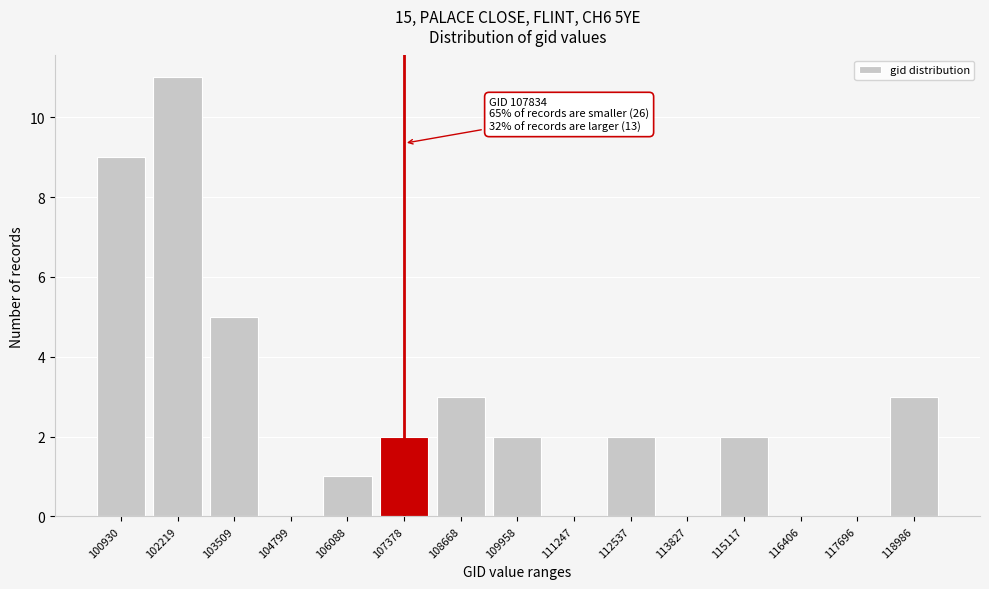

Reading left to right, extract all data points from this chart.

100930=9	102219=11	103509=5	104799=0	106088=1	107378=2	108668=3	109958=2	111247=0	112537=2	113827=0	115117=2	116406=0	117696=0	118986=3